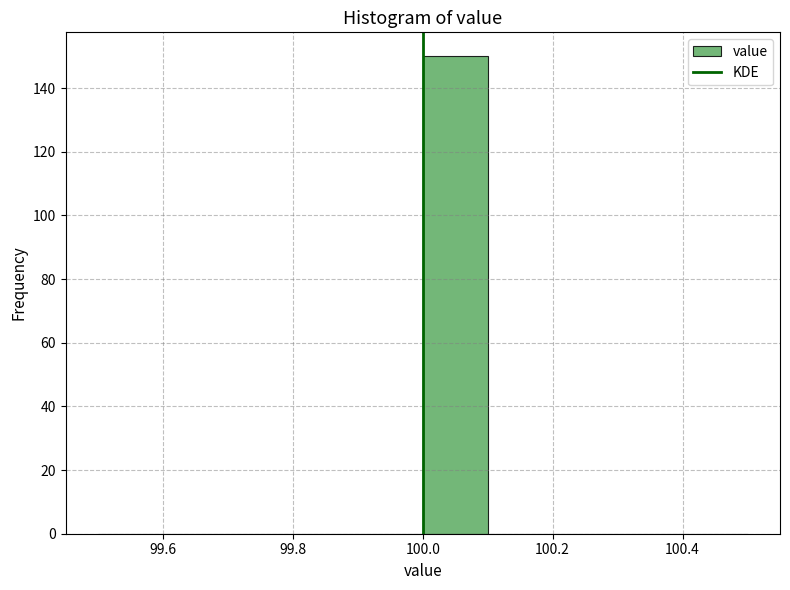

How tall is the bar that spans 100.0 to 100.1 on the x-axis? The values are not printed on the chart, so give them approximately, as read against the axis.

150